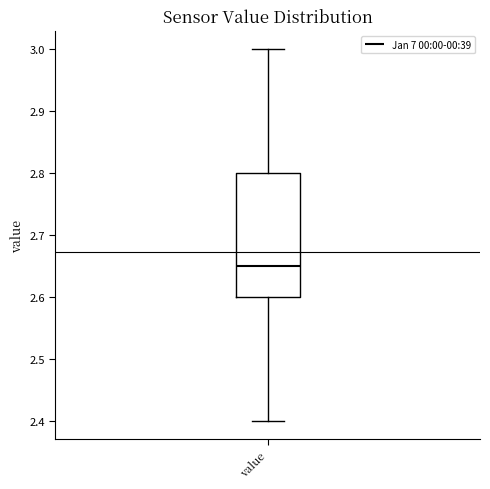

Transcribe this box plot: give where the median line is, the range the box spans, and where the two whiskers end, as read against the y-axis. The values are not printed on the chart, so give them approximately, as read against the axis.

median 2.65, box 2.60 to 2.80, whiskers 2.40 to 3.00